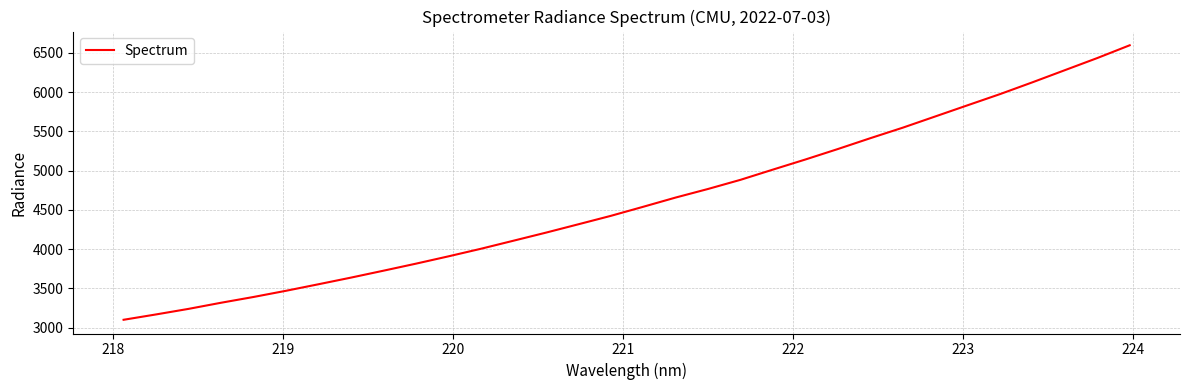

How many lines are shown in the chart?

1